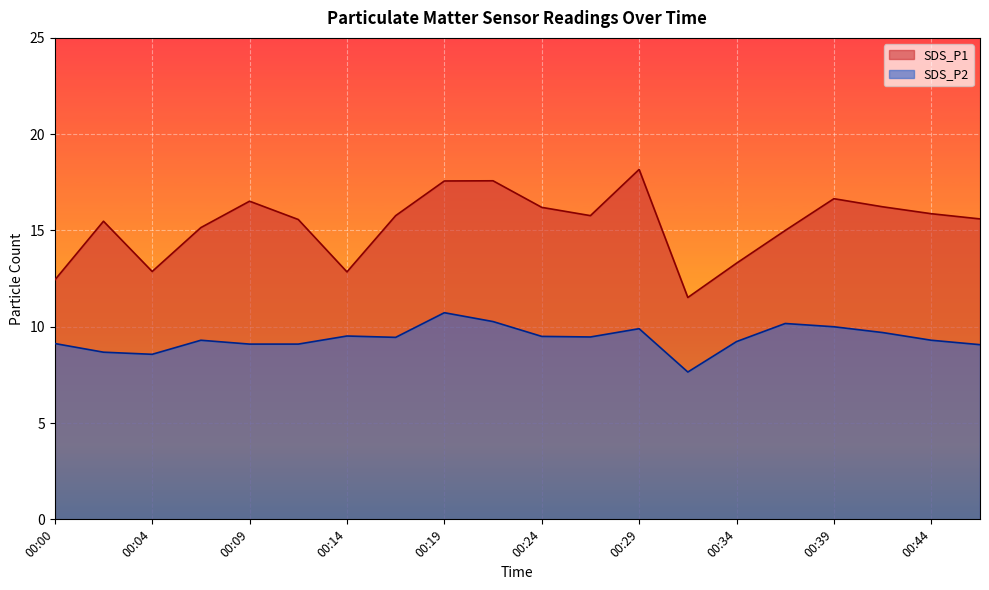

Reading left to right, list all the values displayed in this chart.

SDS_P1: 12.4	15.5	12.9	15.2	16.5	15.6	12.8	15.8	17.6	17.6	16.2	15.8	18.2	11.5	13.3	15.0	16.6	16.2	15.9	15.6
SDS_P2: 9.1	8.7	8.6	9.3	9.1	9.1	9.5	9.4	10.7	10.3	9.5	9.5	9.9	7.7	9.2	10.2	10.0	9.7	9.3	9.1